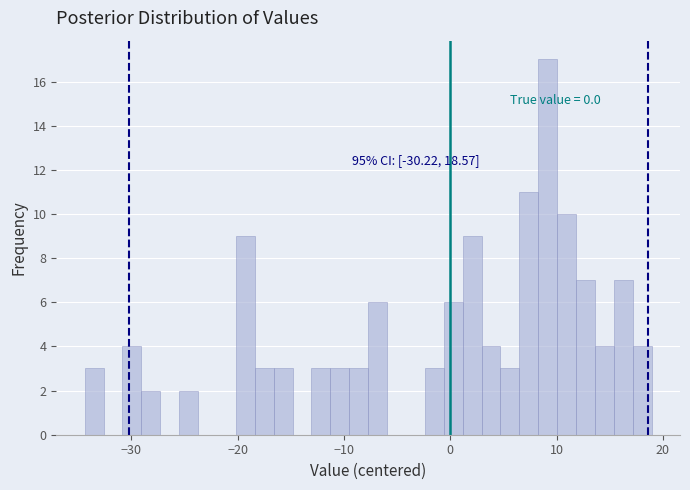

Read against the x-axis, roughly where is the centre of the tallest bar?

9